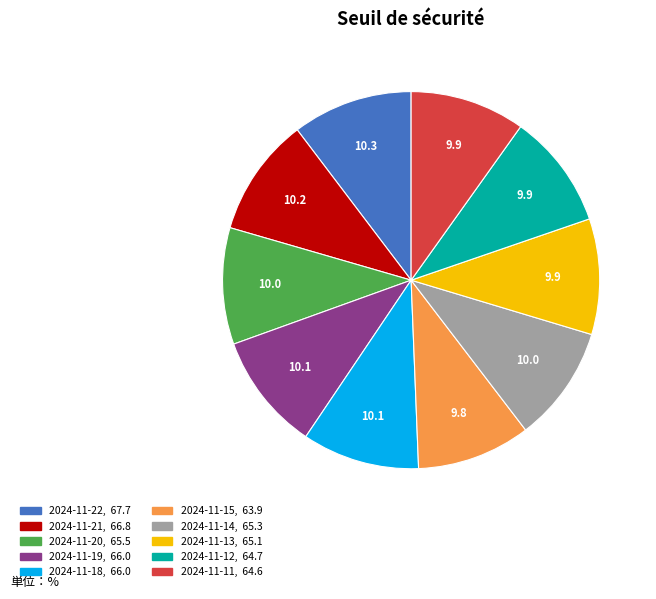

Count the number of slices in the pie.

10